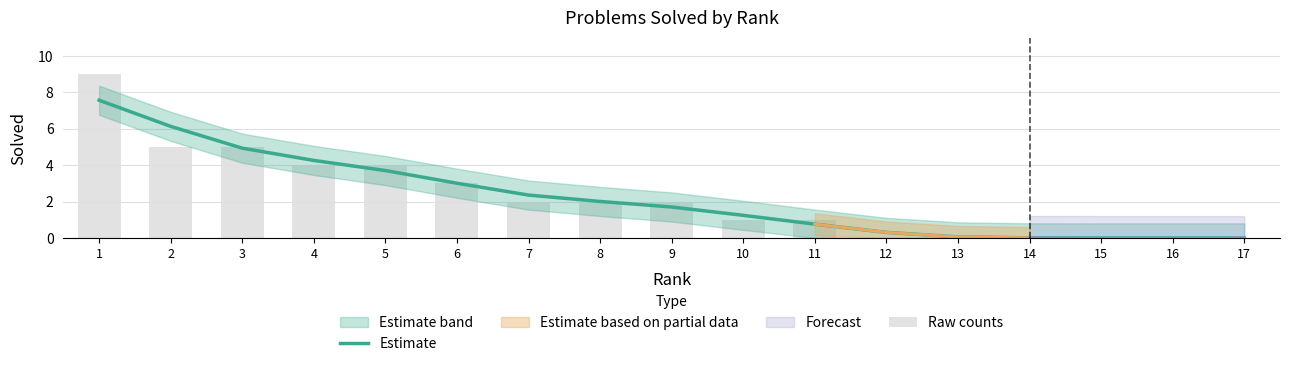

Does the chart contain stacked bars?

No